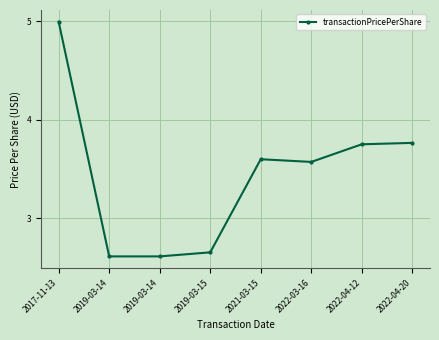

List the labels in order of value, largest first.

2017-11-13, 2022-04-20, 2022-04-12, 2021-03-15, 2022-03-16, 2019-03-15, 2019-03-14, 2019-03-14